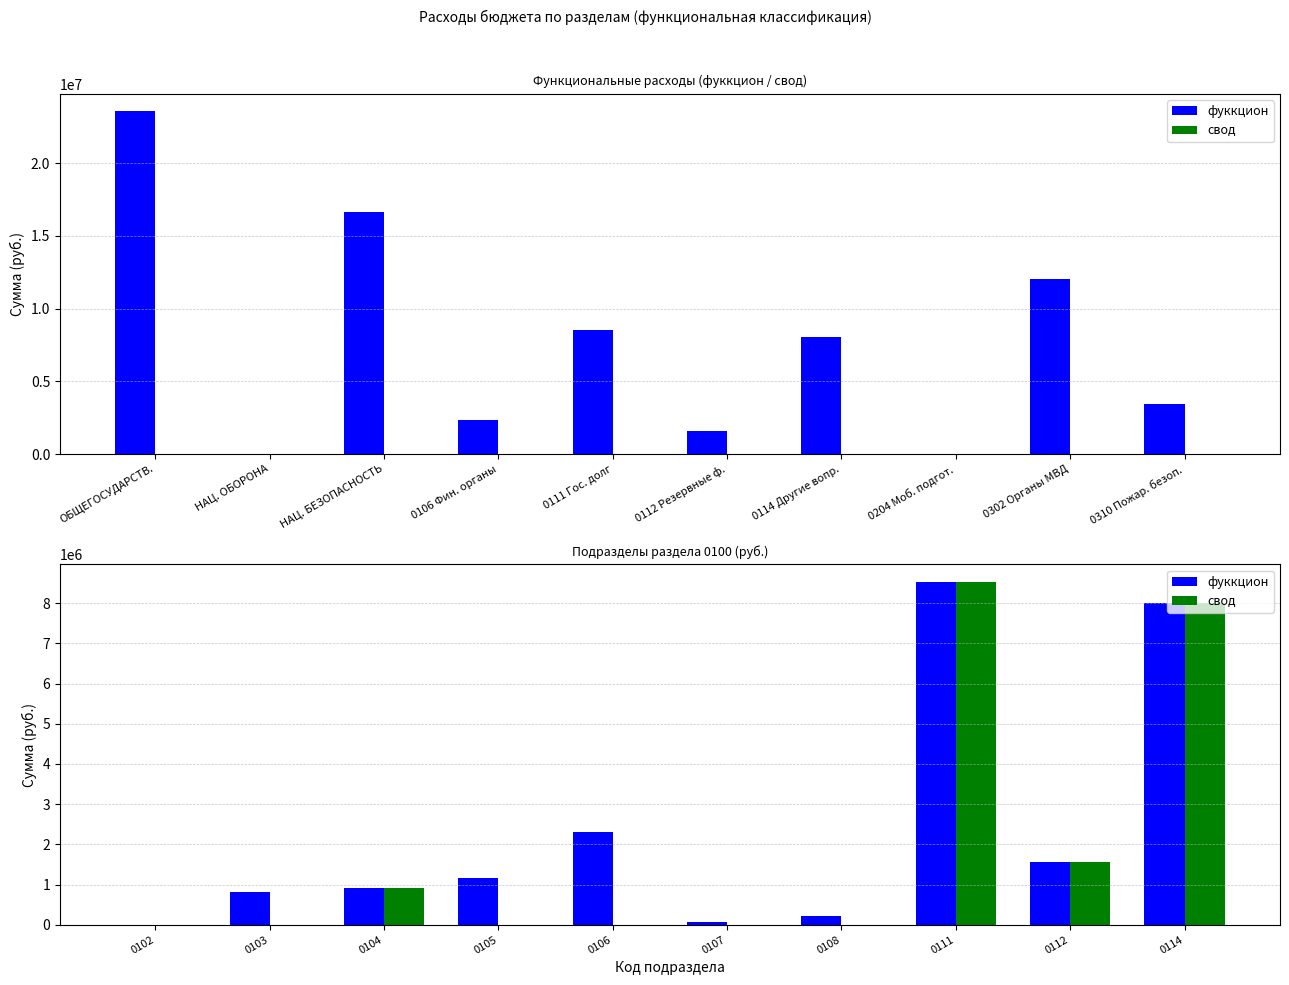

Are the bars horizontal?

No